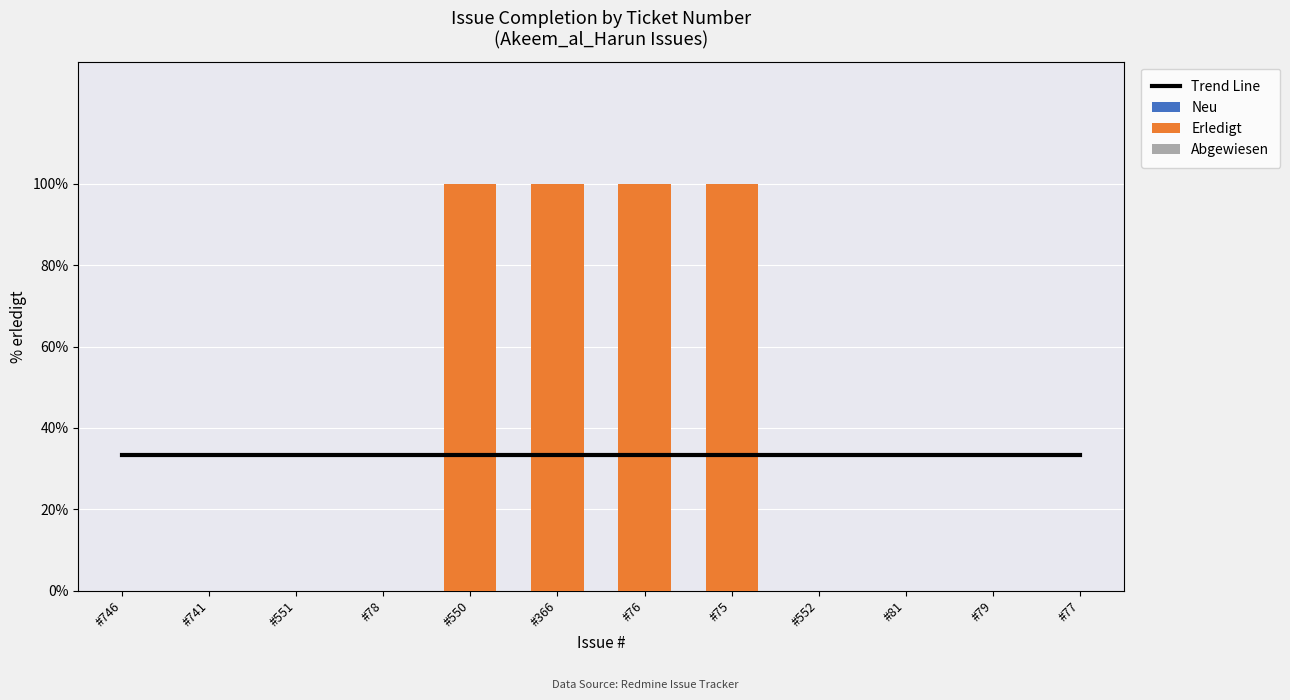

The Trend Line series shows 15.0 at #551. True or false?

False